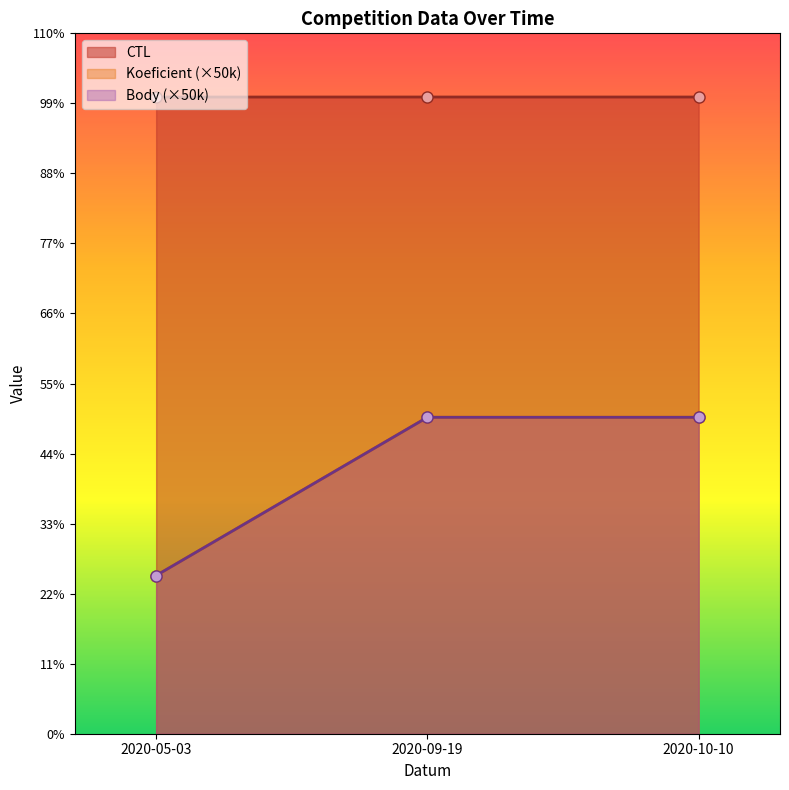

What are all the series names shown in the legend?

CTL, Koeficient, Body